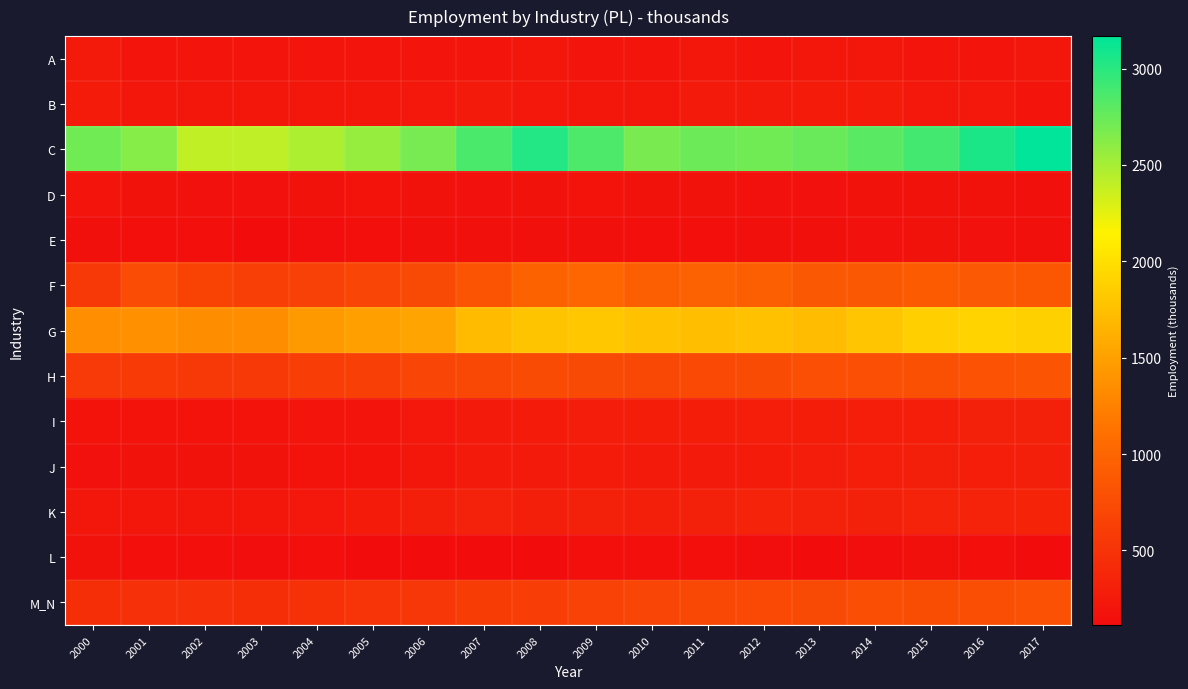

What is the greatest value displayed?

3168.8